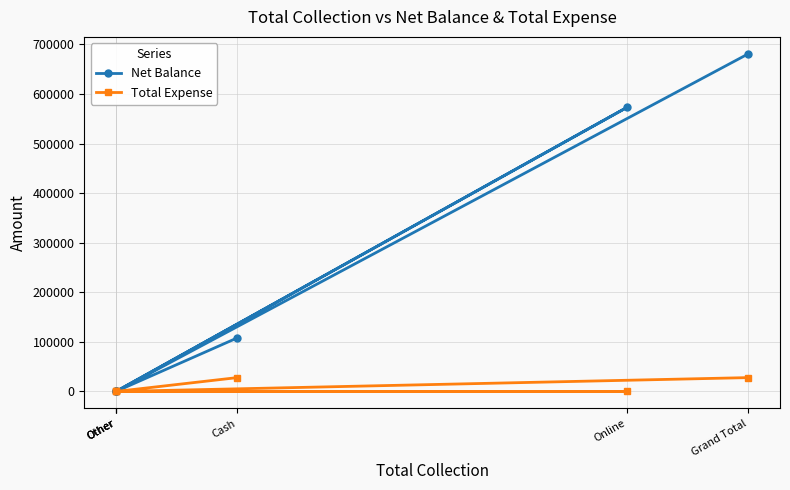

True or false: Net Balance and Total Expense cross at least once.

False